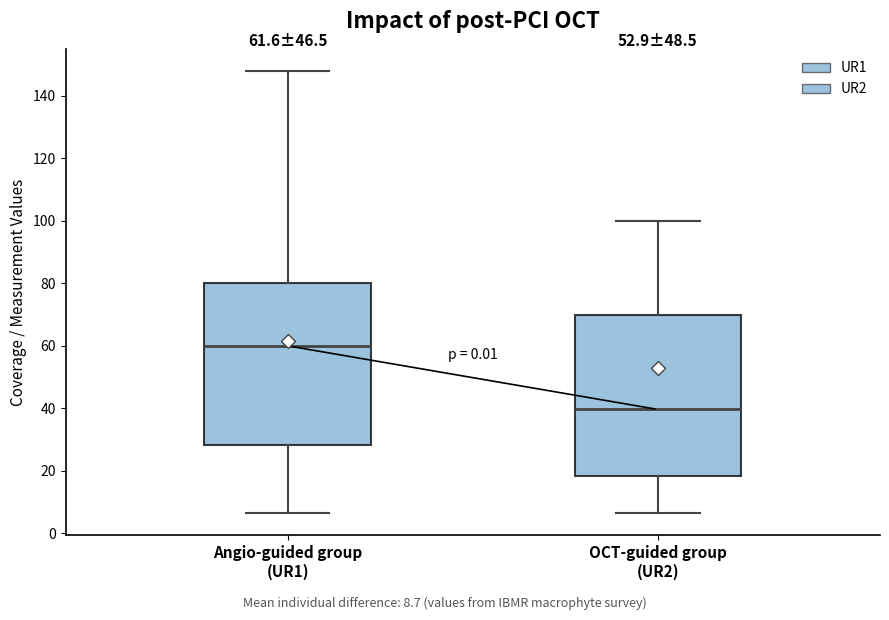

Which box has the lowest median line?

OCT-guided group (UR2)